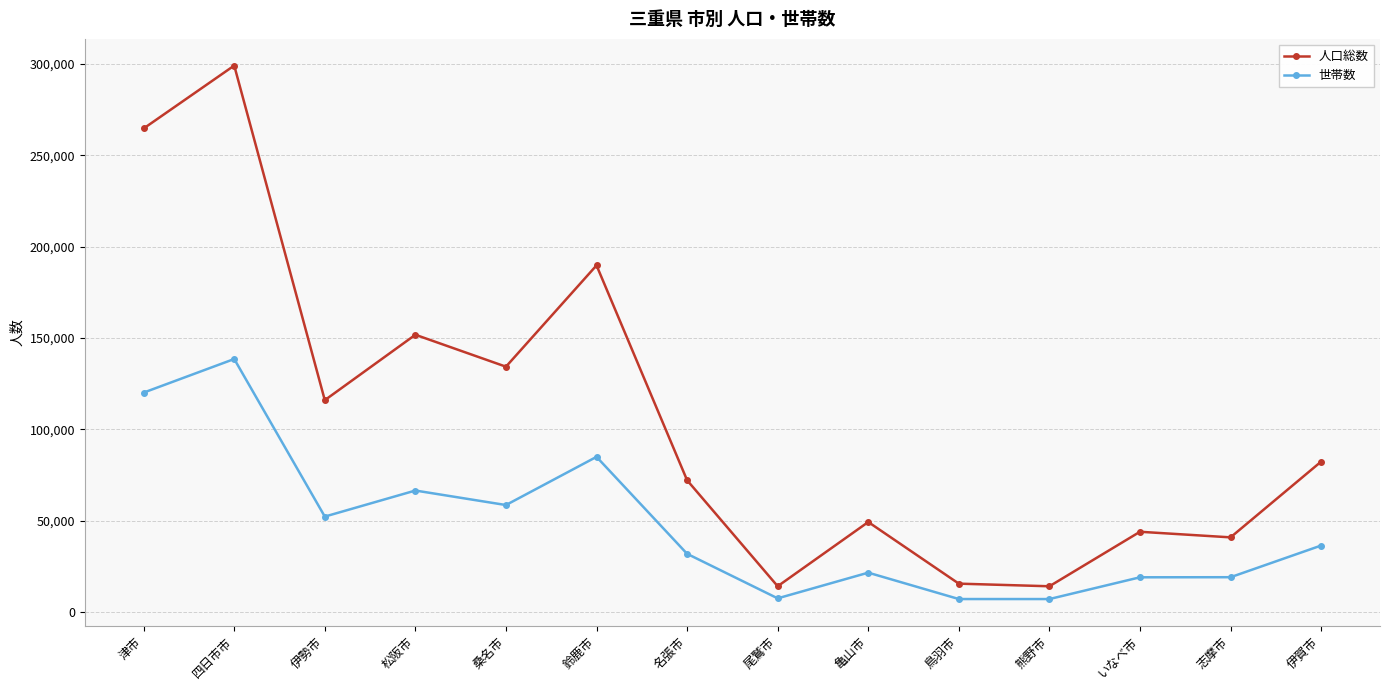

At 津市, list the series in order from smallest to largest.

世帯数, 人口総数